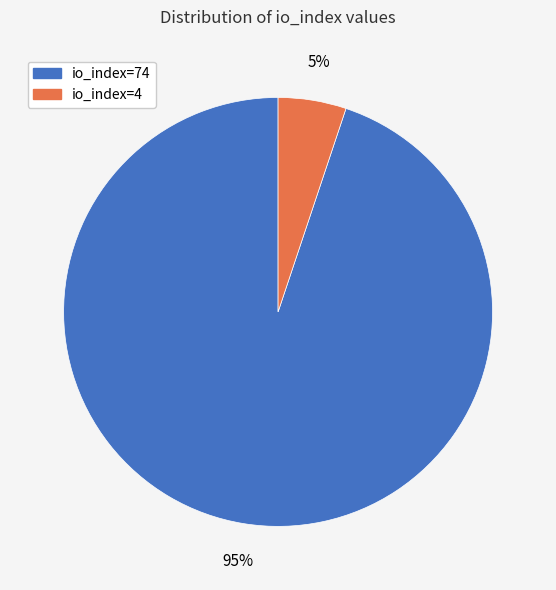

To the nearest percent, what is the difference between the largest and smallest slice percentages?

90%